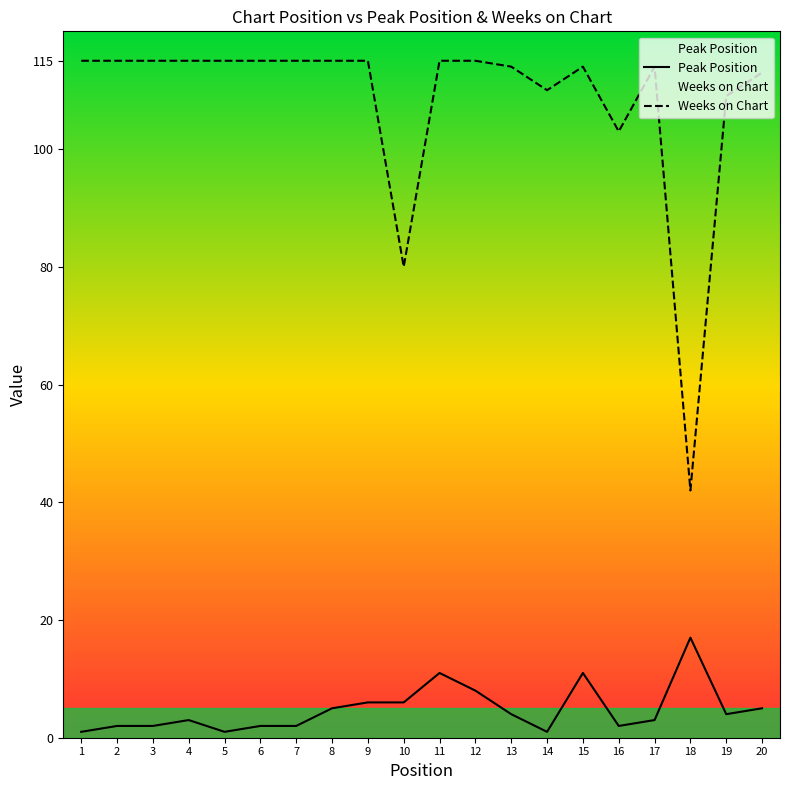

What is the value of the Peak Position point at the 1st from the left?

1